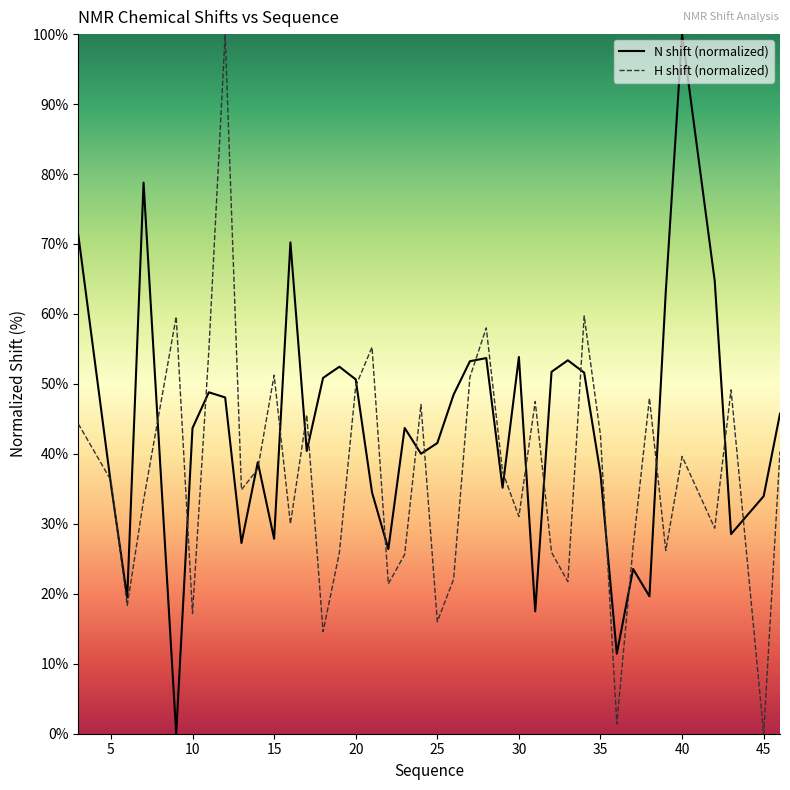

List the series in order of their peak value, lowest first.

N shift (normalized), H shift (normalized)